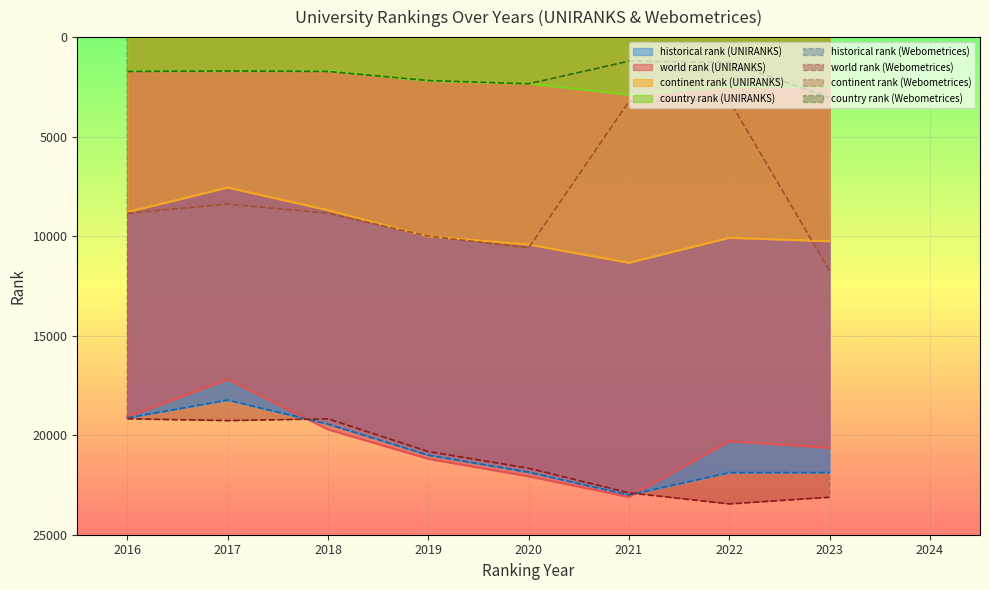

The historical rank series shows 11904.0 at 2022. True or false?

False